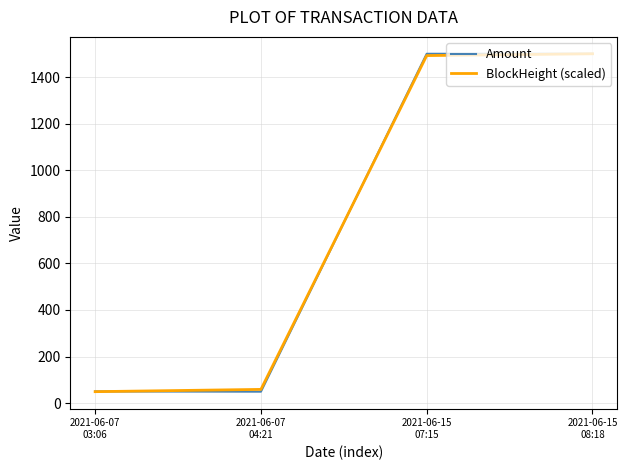

Count the number of data series in this chart.

2